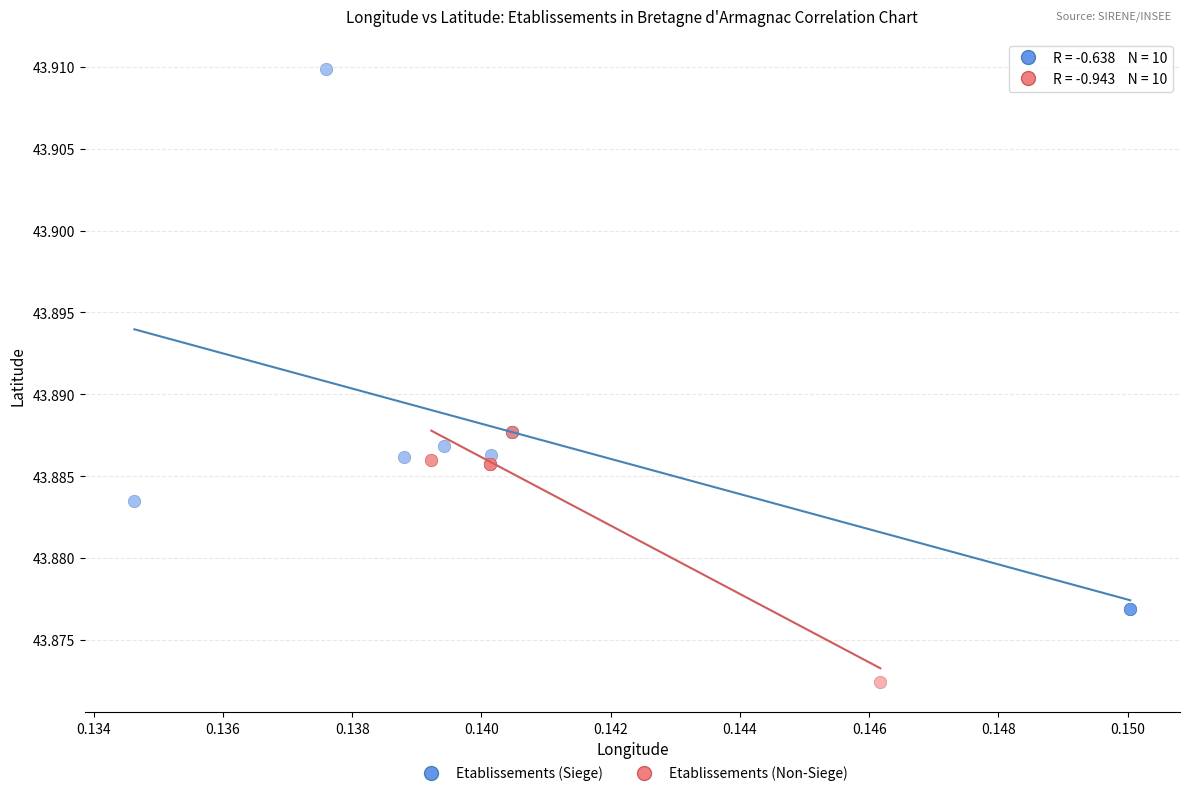

Which series reaches the minimum Y coordinate?

Etablissements (Non-Siege)